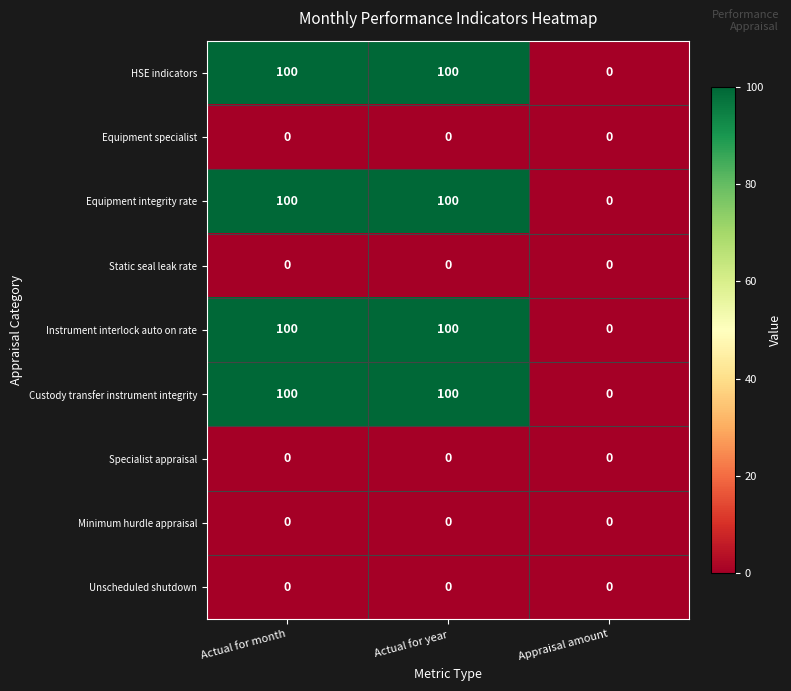

At which label does Equipment integrity rate reach its minimum?

Appraisal amount